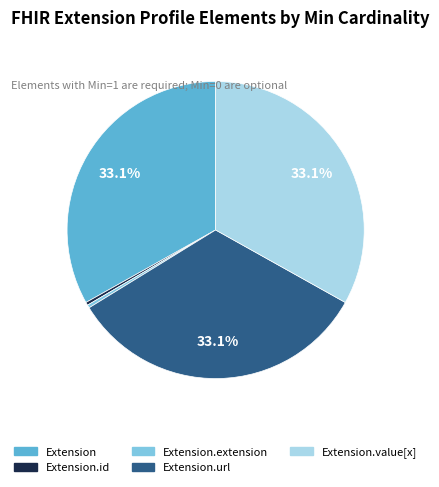

How many slices are in this pie chart?

5